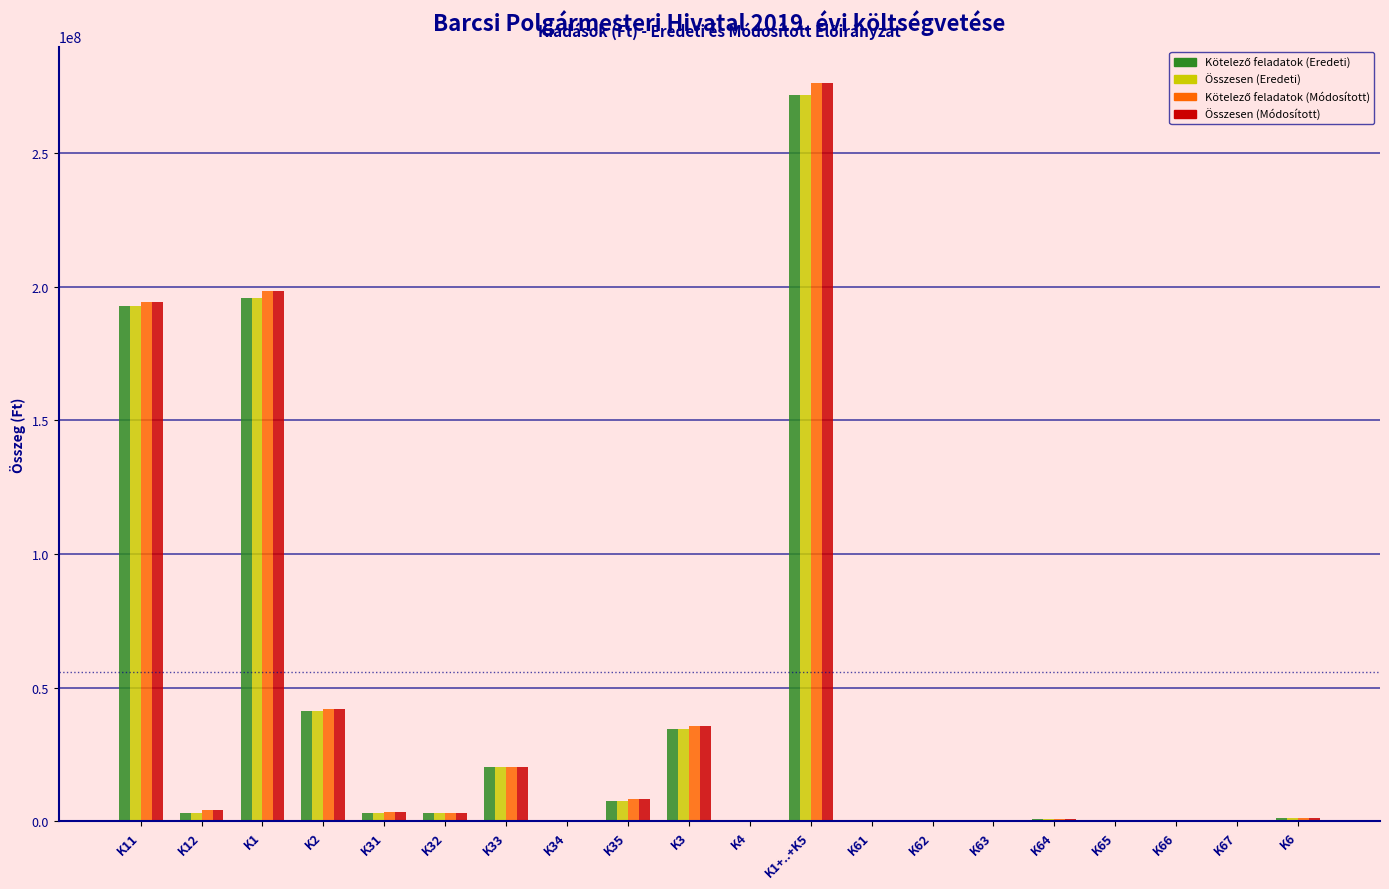

At which category is the sum across all series the highest?

K1+..+K5